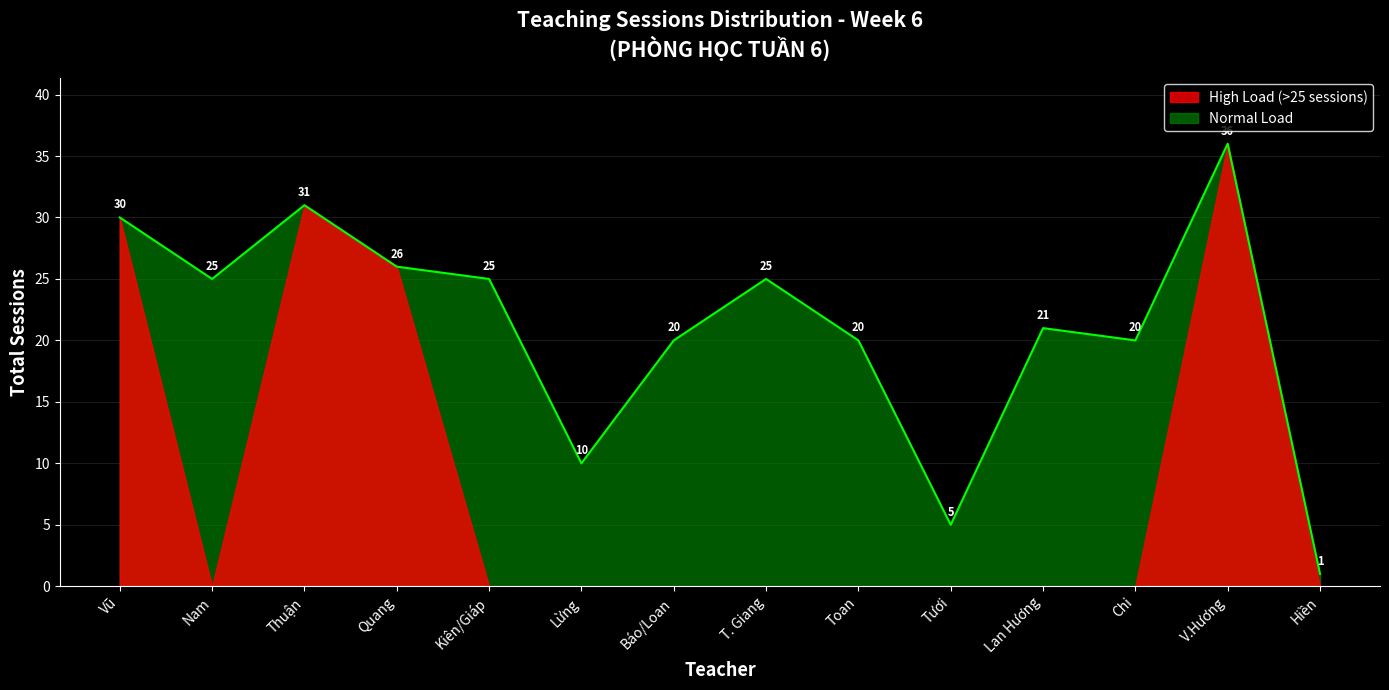

What is the greatest value displayed?

36